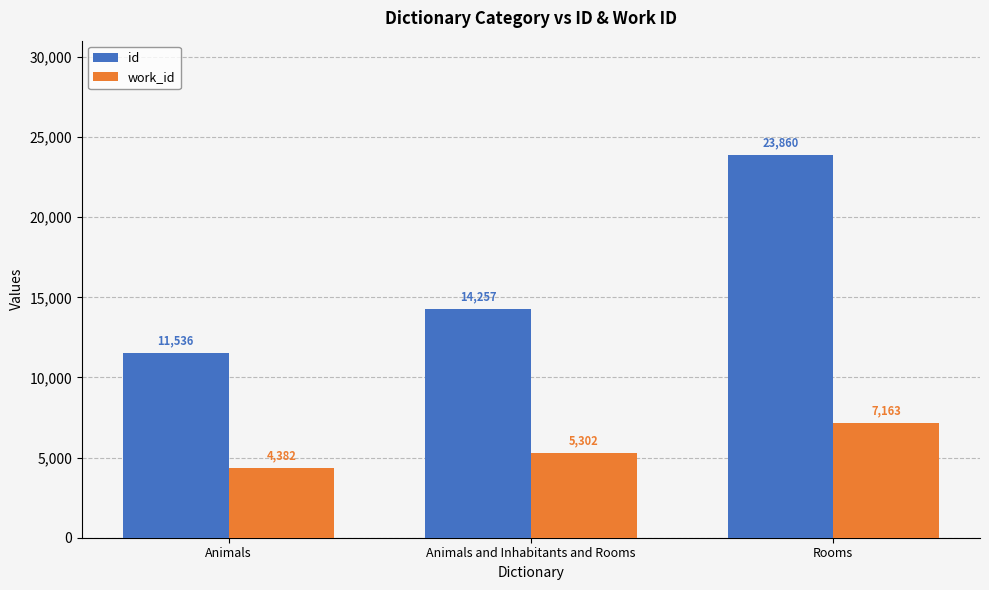

Is it true that id equals 11536 at Animals?

True